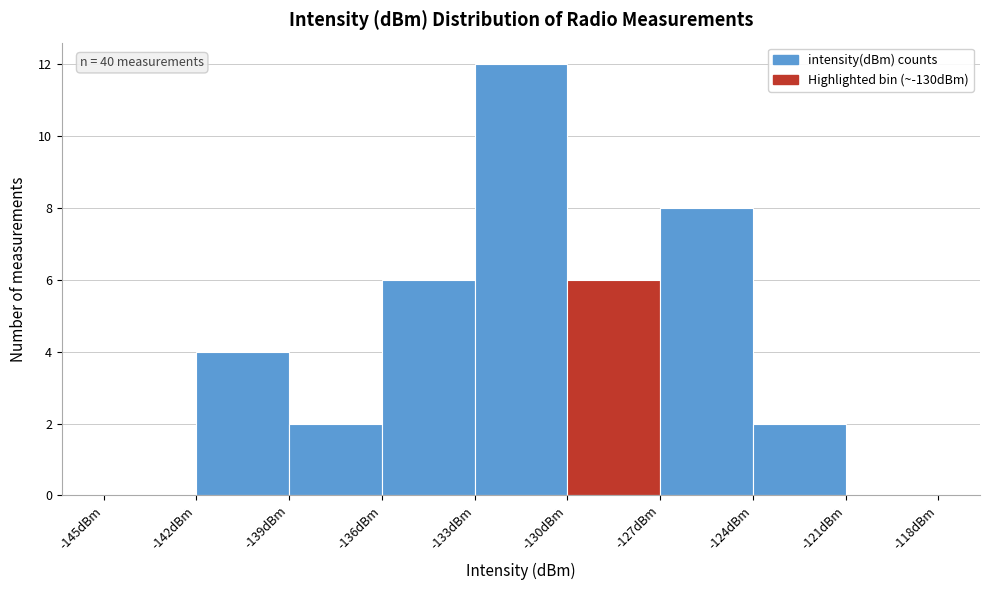

Which range on the x-axis has the tallest bar?

-133 to -130